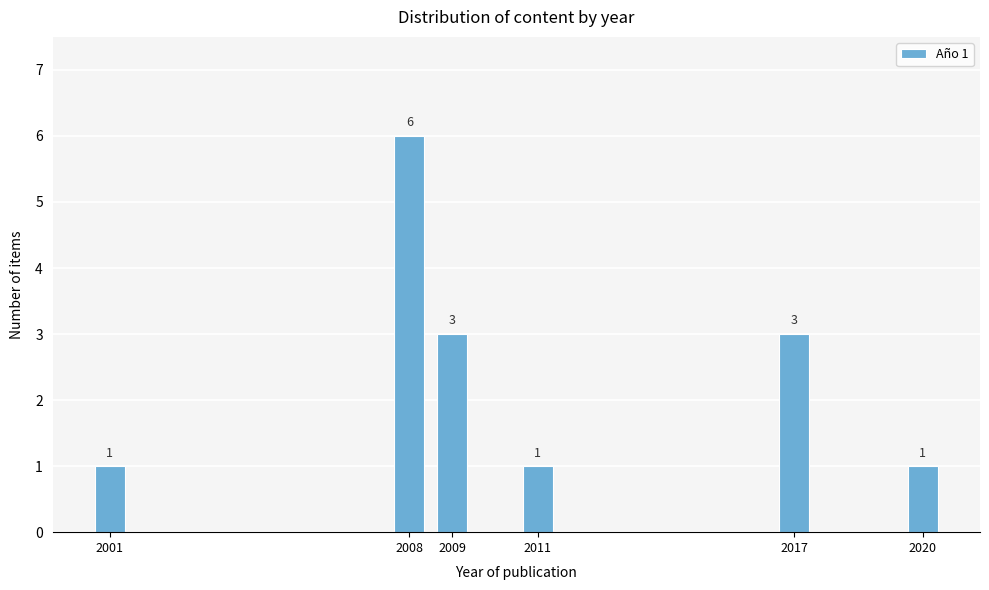

Reading right to left, what are all the values shown in this chart?

1	3	1	3	6	1